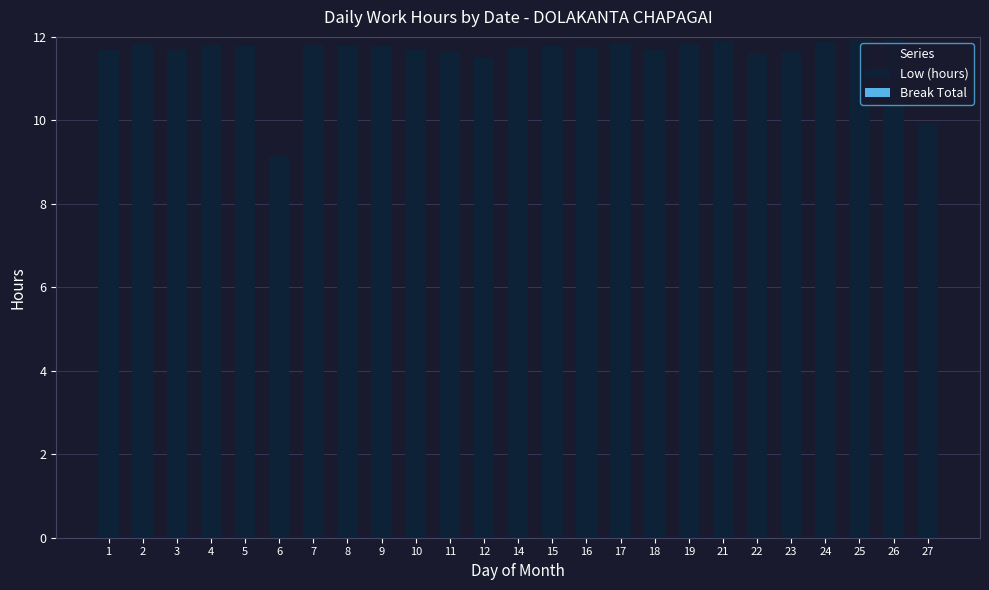

At which category does the chart reach its minimum across all series?

6